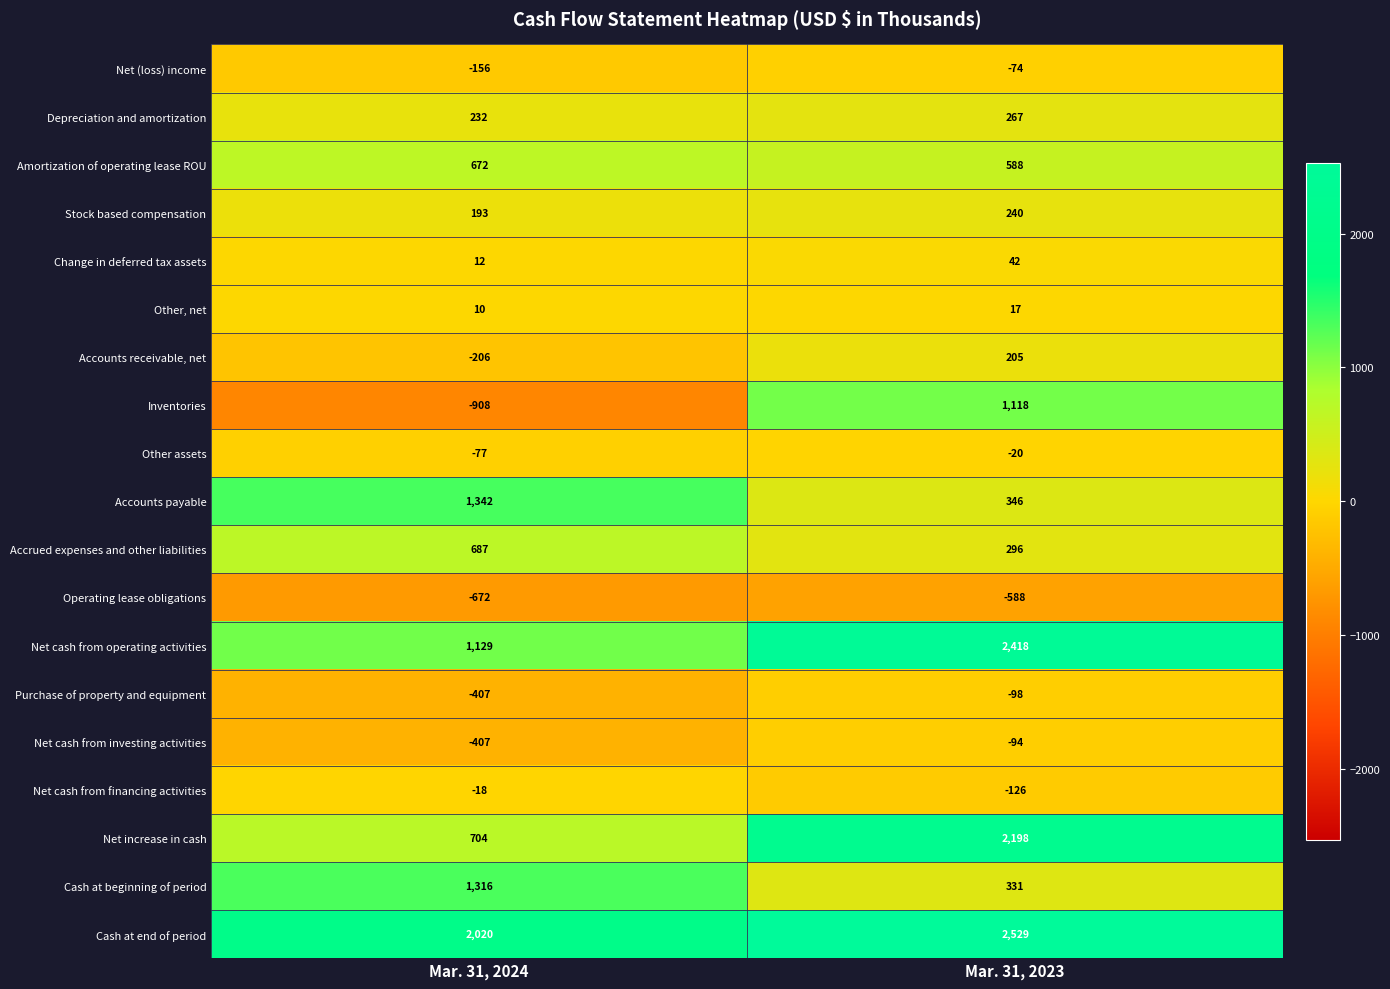

At which label does Other, net reach its minimum?

Mar. 31, 2024